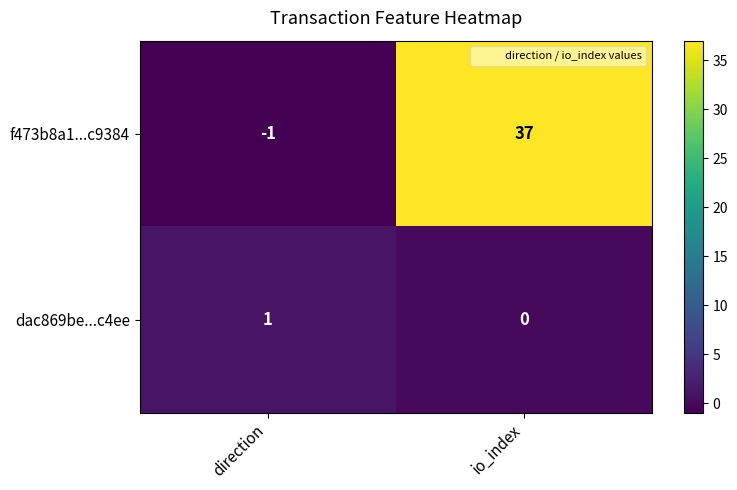

At which label is f473b8a1...c9384 closest to 18?

direction